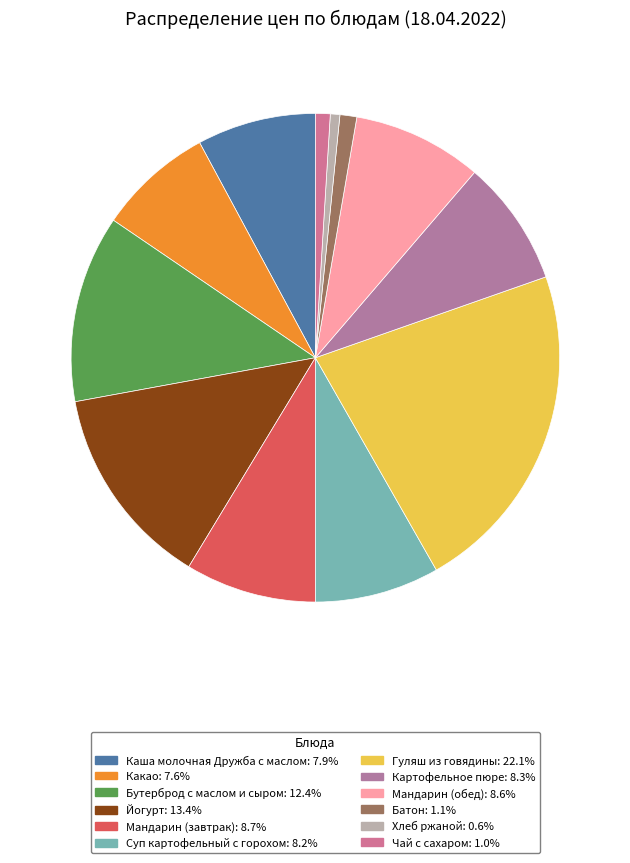

What percentage do Батон and Мандарин (обед) together represent?

9.7%